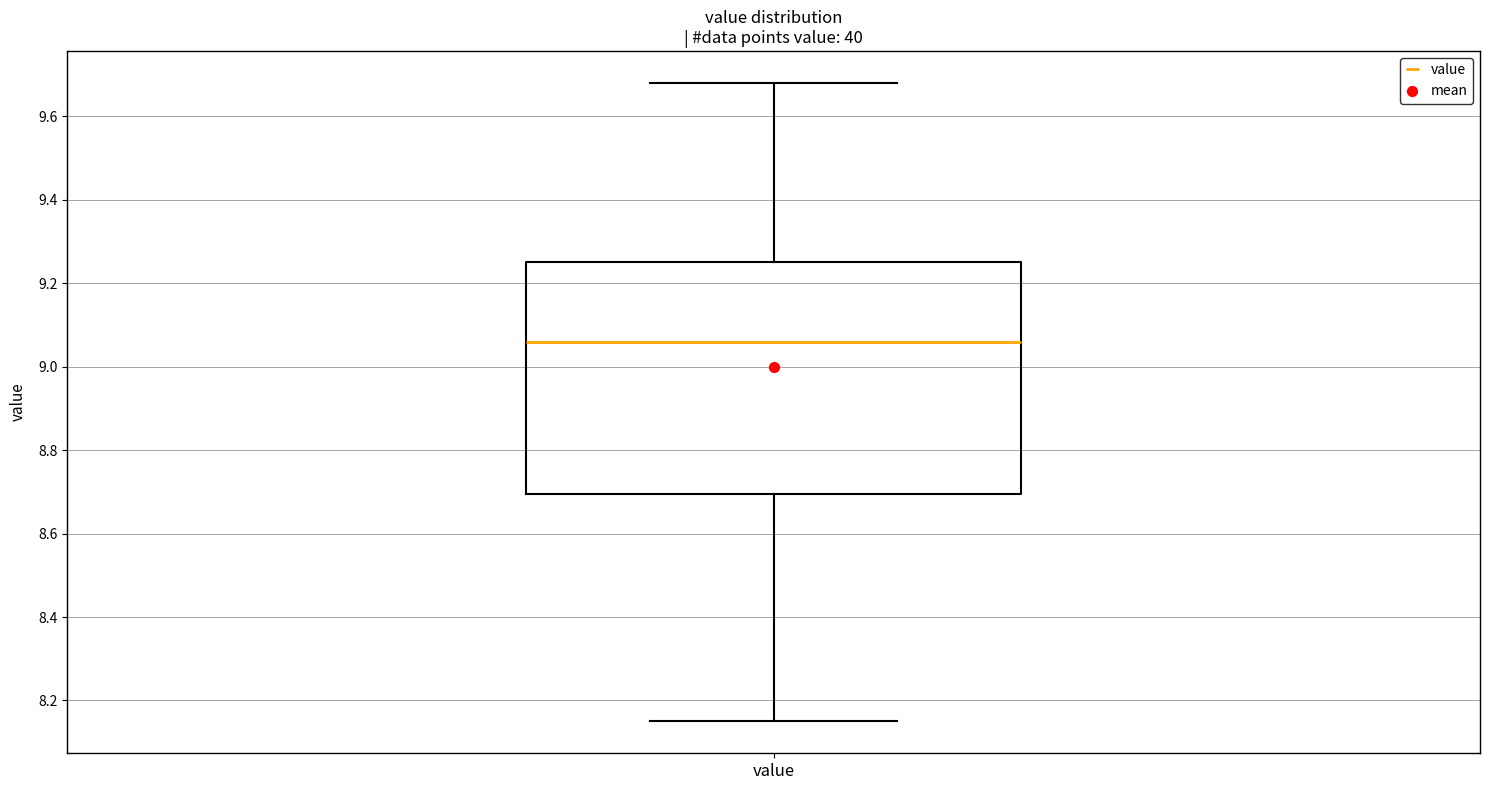

Transcribe this box plot: give where the median line is, the range the box spans, and where the two whiskers end, as read against the y-axis. The values are not printed on the chart, so give them approximately, as read against the axis.

median 9.06, box 8.70 to 9.26, whiskers 8.16 to 9.68